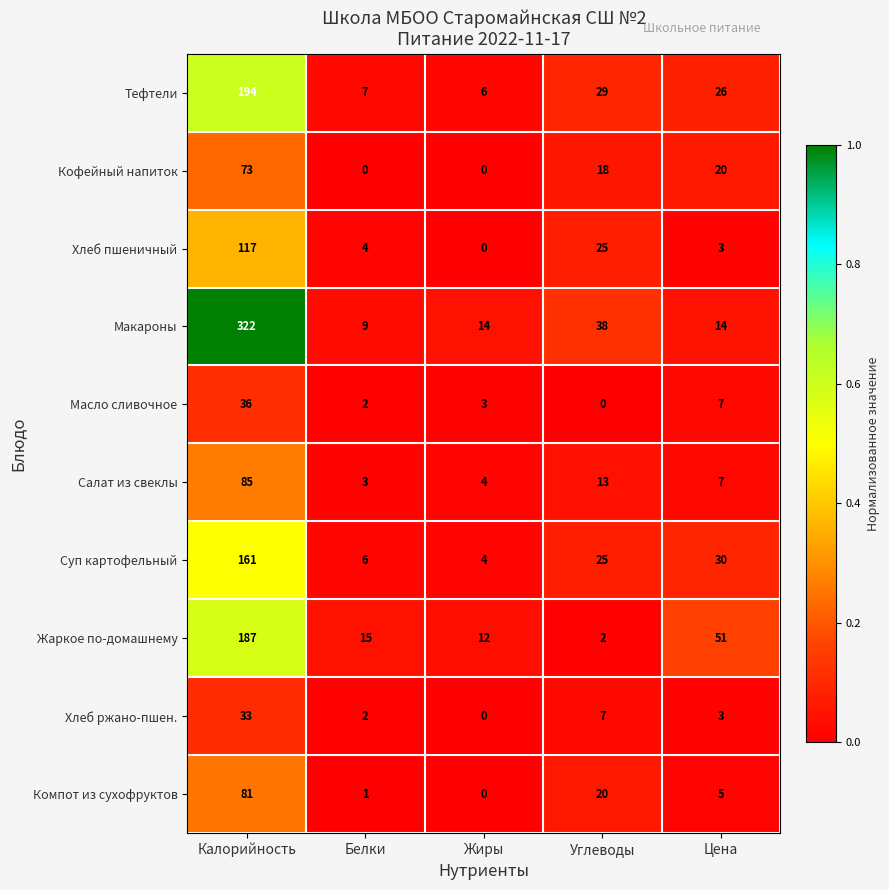

At which category is the sum across all series the highest?

Калорийность